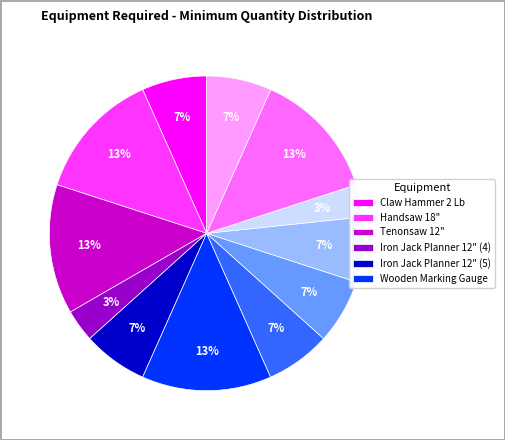

To the nearest percent, what is the average slice percentage?

8%